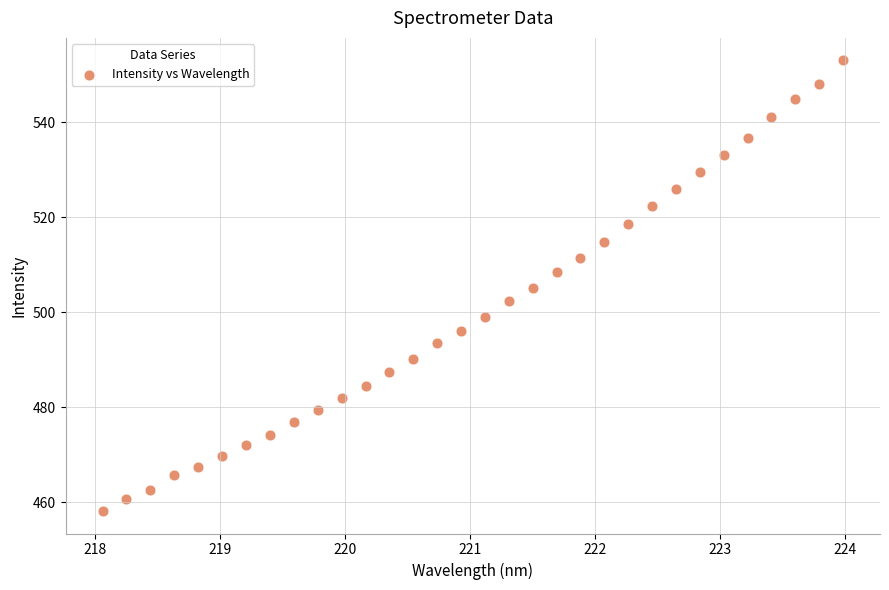

What is the range of X values (max minus min)?

5.9